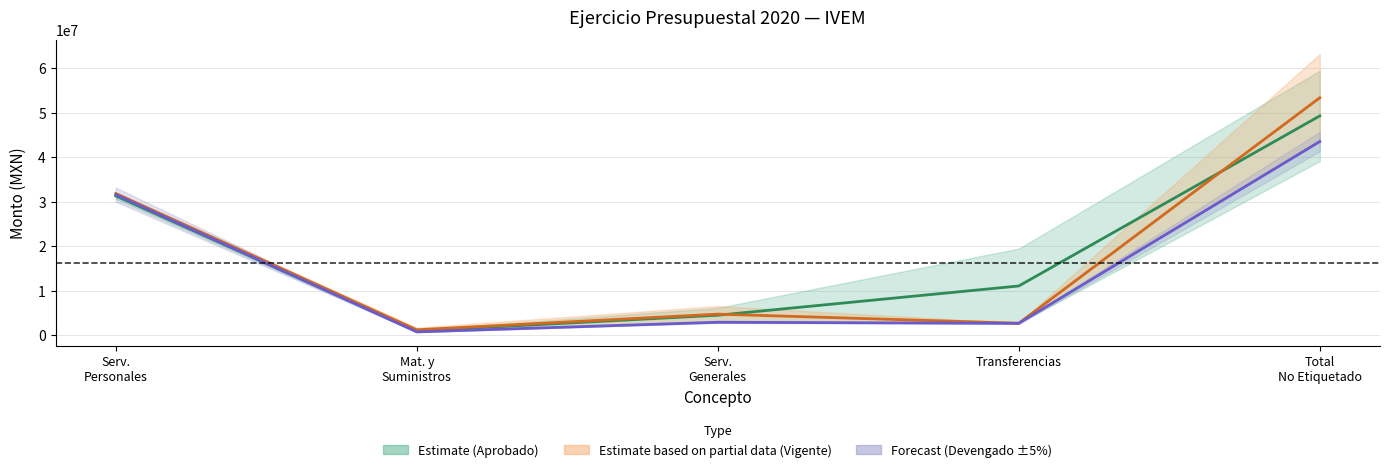

At which category is the sum across all series the highest?

Total
No Etiquetado